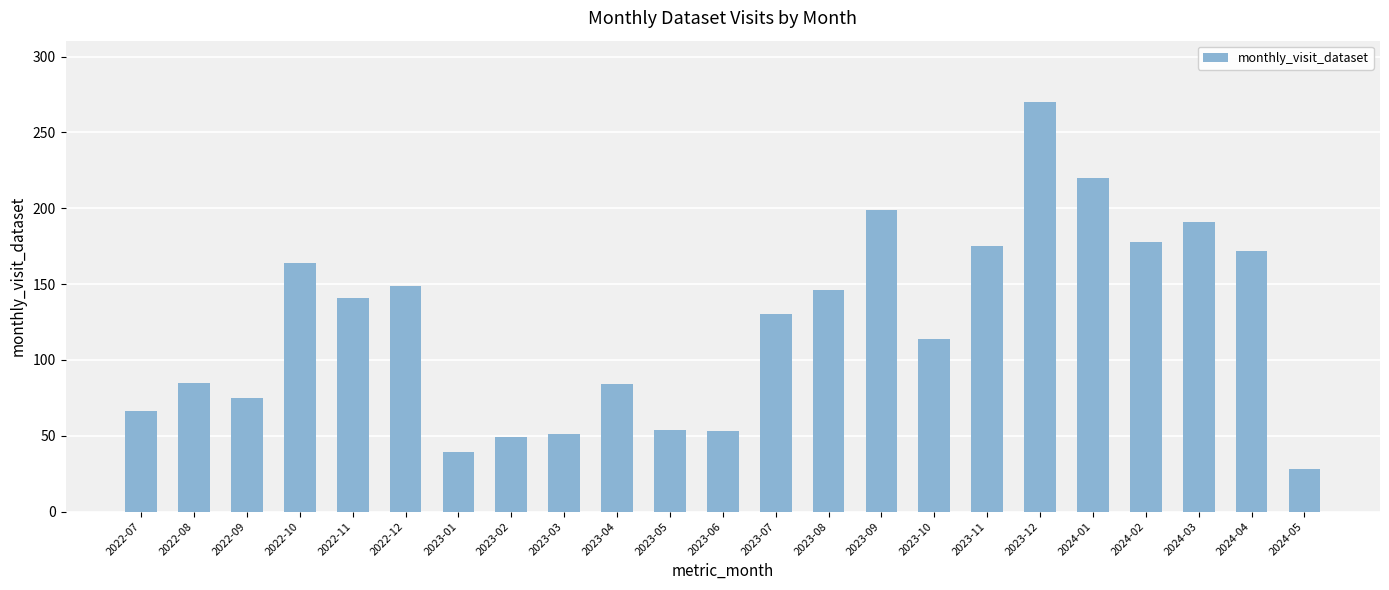

The value at 2023-05 is 89. True or false?

False